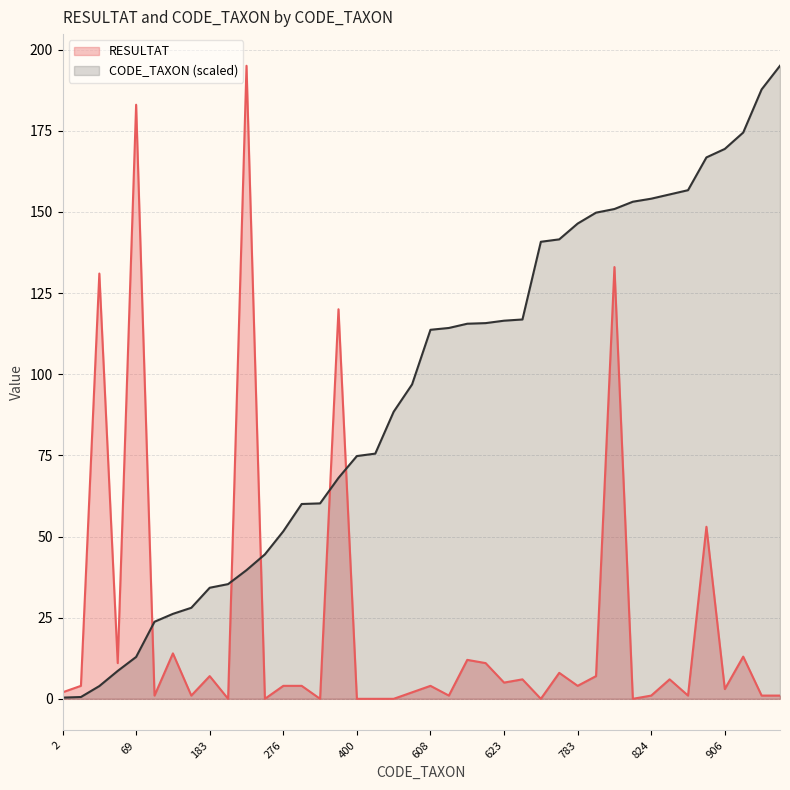

How many data points does each series have?

40